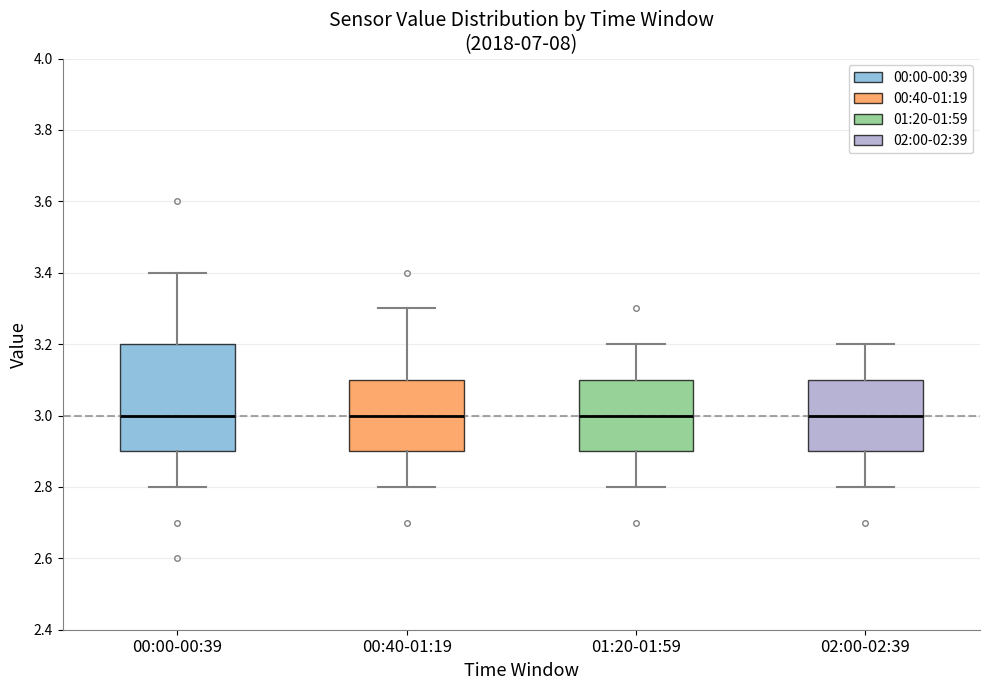

Where does the lower whisker of the box for 02:00-02:39 end on the y-axis? The values are not printed on the chart, so give them approximately, as read against the axis.

2.8